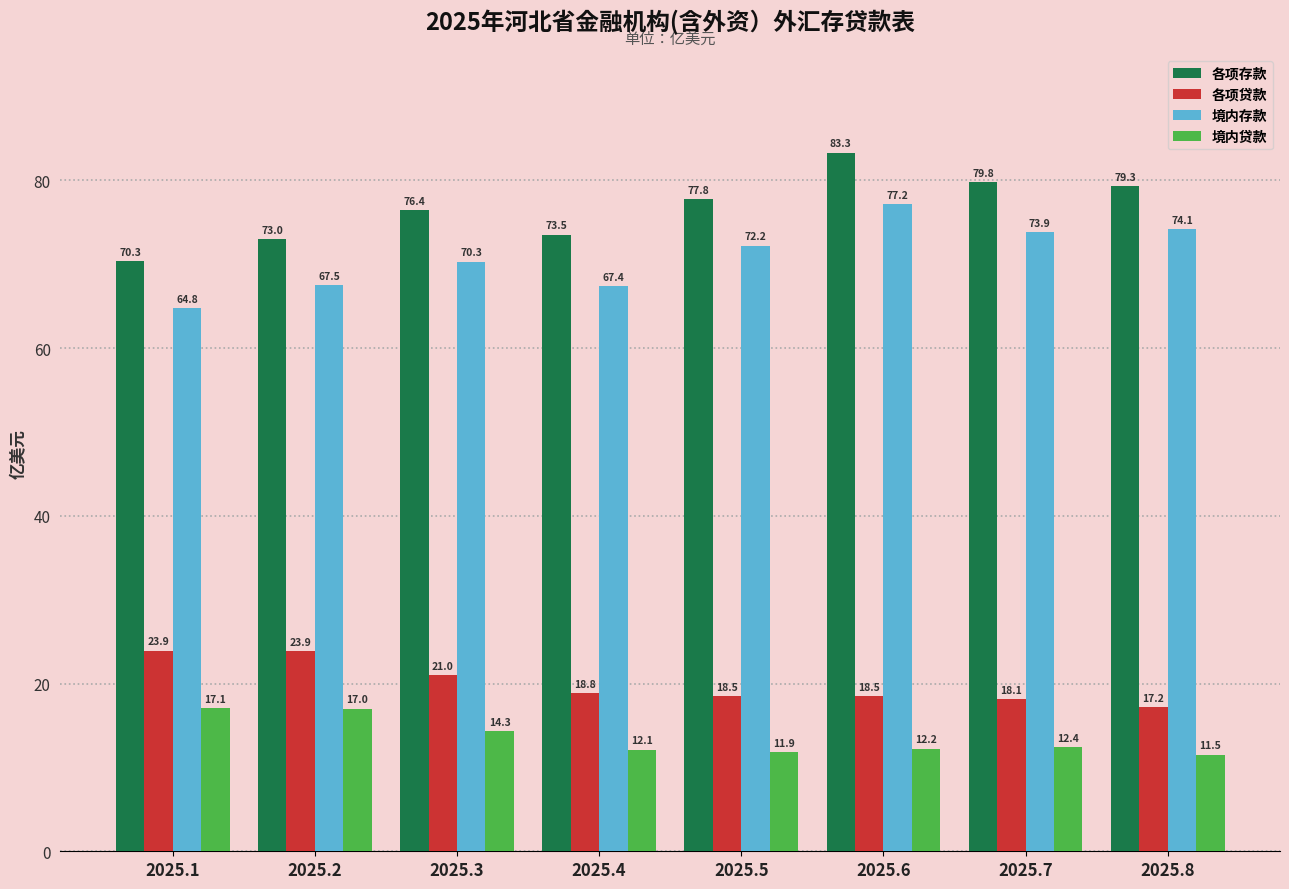

At which category is the sum across all series the highest?

2025.6